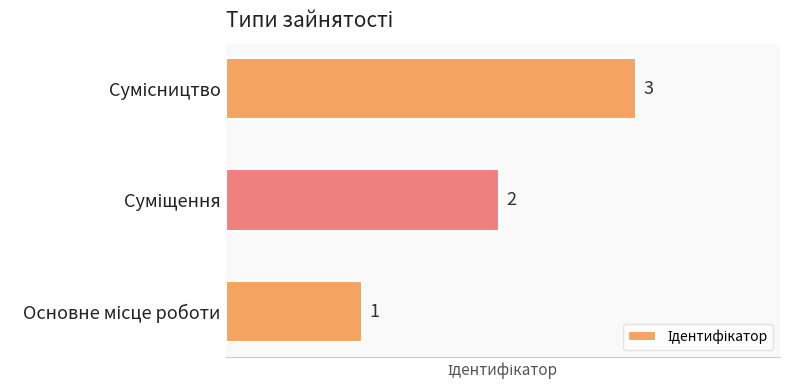

How many distinct data groups are displayed?

1